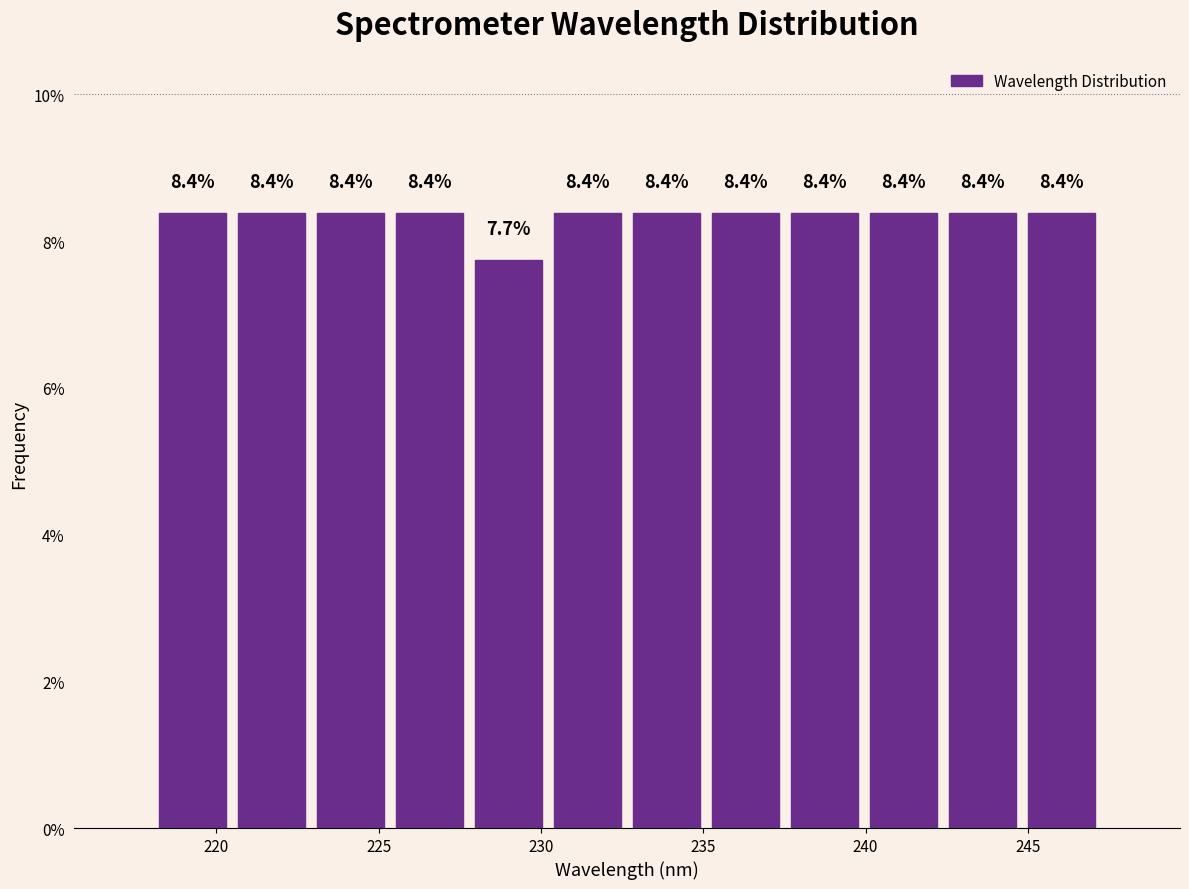

Reading left to right, list every bar in this chart as the range it spans on the x-axis followed by its height. The bar edges are not printed on the chart, so give them approximately, as read against the axis.

218.0 to 220.5: 8.4
220.5 to 223.0: 8.4
223.0 to 225.5: 8.4
225.5 to 228.0: 8.4
228.0 to 230.0: 7.7
230.0 to 232.5: 8.4
232.5 to 235.0: 8.4
235.0 to 237.5: 8.4
237.5 to 240.0: 8.4
240.0 to 242.5: 8.4
242.5 to 245.0: 8.4
245.0 to 247.5: 8.4